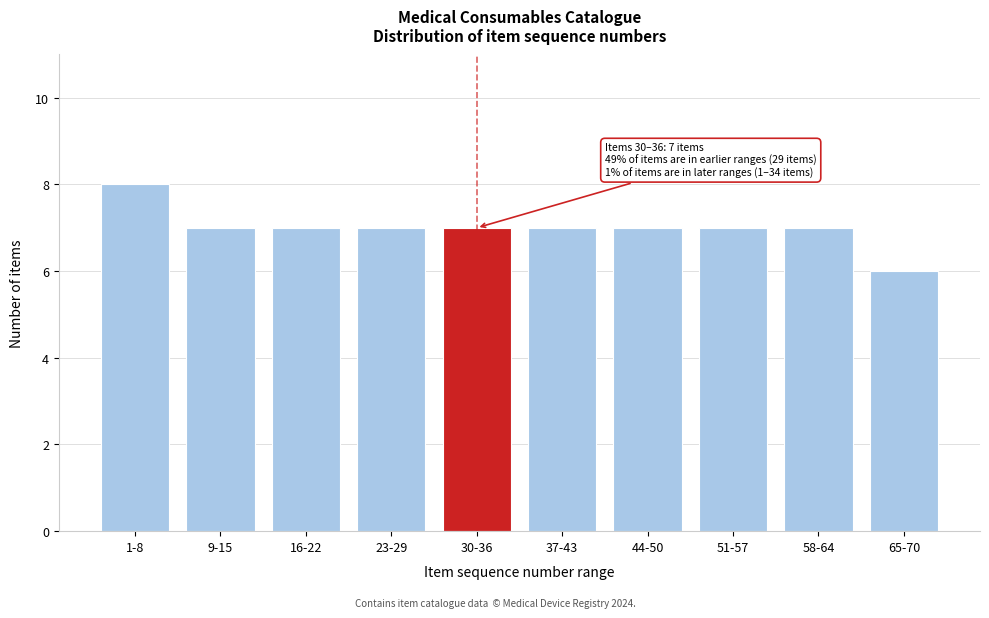

Reading left to right, list all the values displayed in this chart.

8	7	7	7	7	7	7	7	7	6